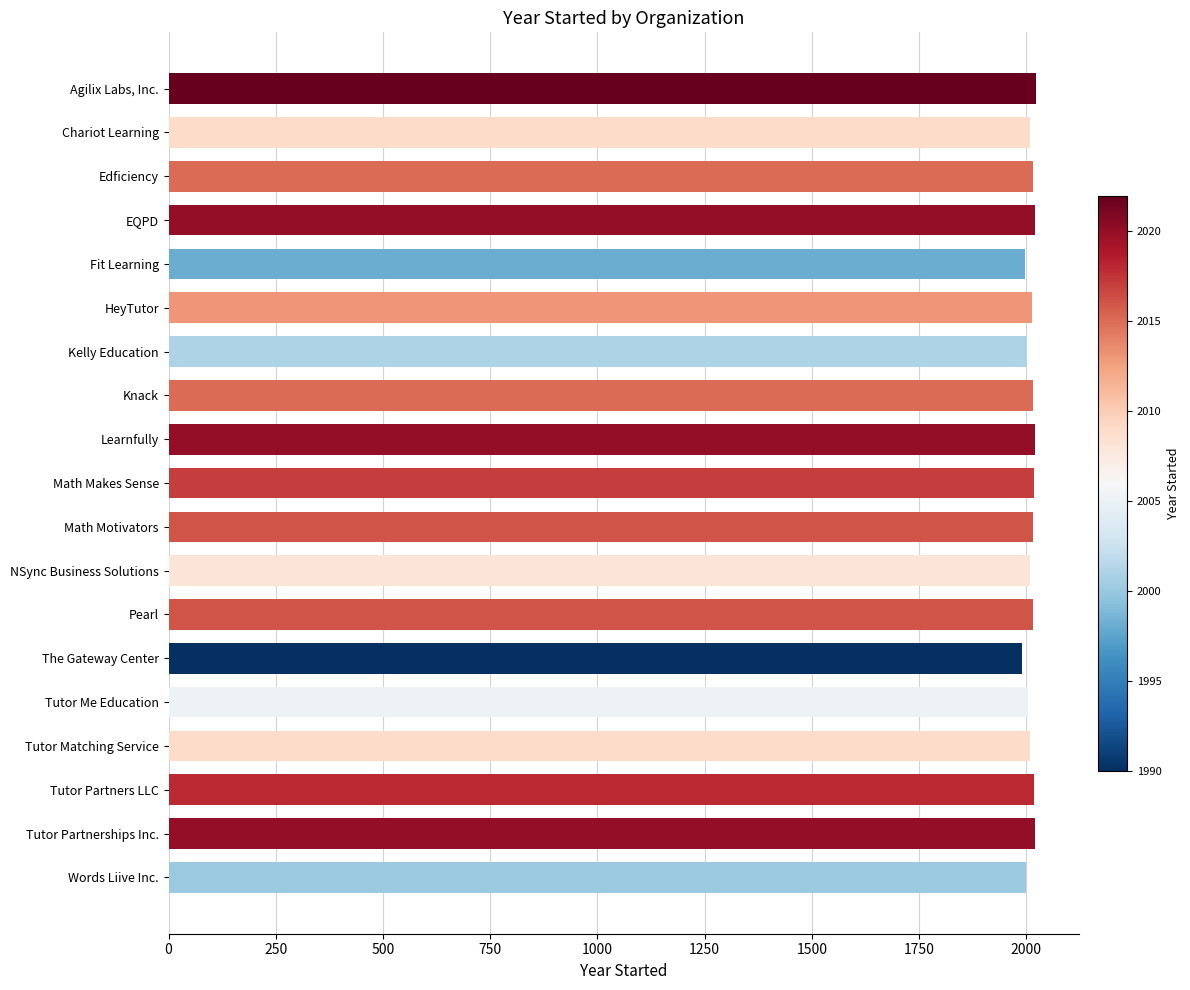

What is the approximate value at Words Liive Inc.?

2000